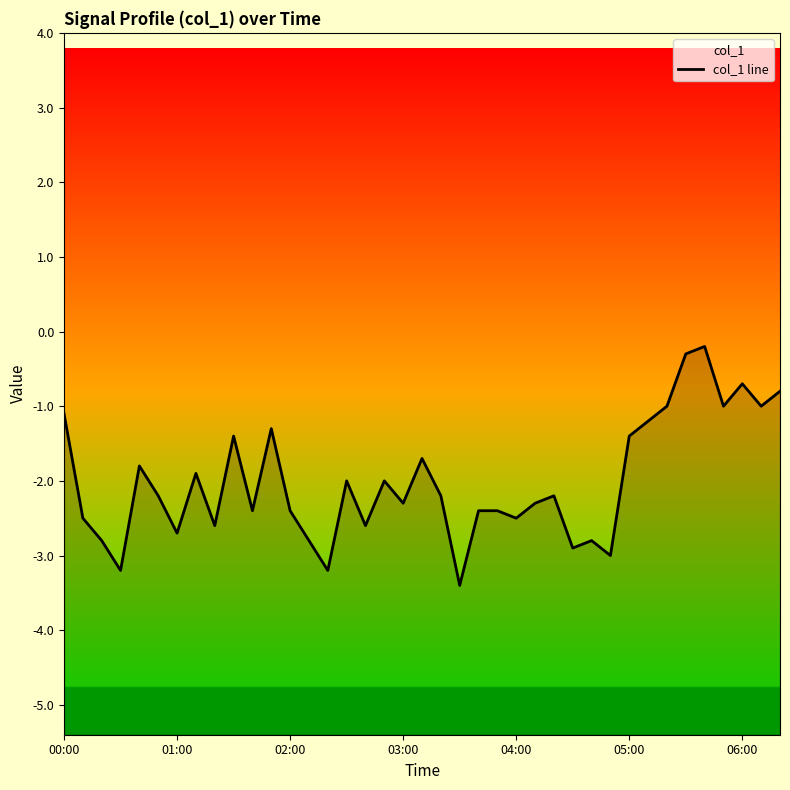

Reading left to right, list all the values displayed in this chart.

-1.1	-2.5	-2.8	-3.2	-1.8	-2.2	-2.7	-1.9	-2.6	-1.4	-2.4	-1.3	-2.4	-2.8	-3.2	-2.0	-2.6	-2.0	-2.3	-1.7	-2.2	-3.4	-2.4	-2.4	-2.5	-2.3	-2.2	-2.9	-2.8	-3.0	-1.4	-1.2	-1.0	-0.3	-0.2	-1.0	-0.7	-1.0	-0.8